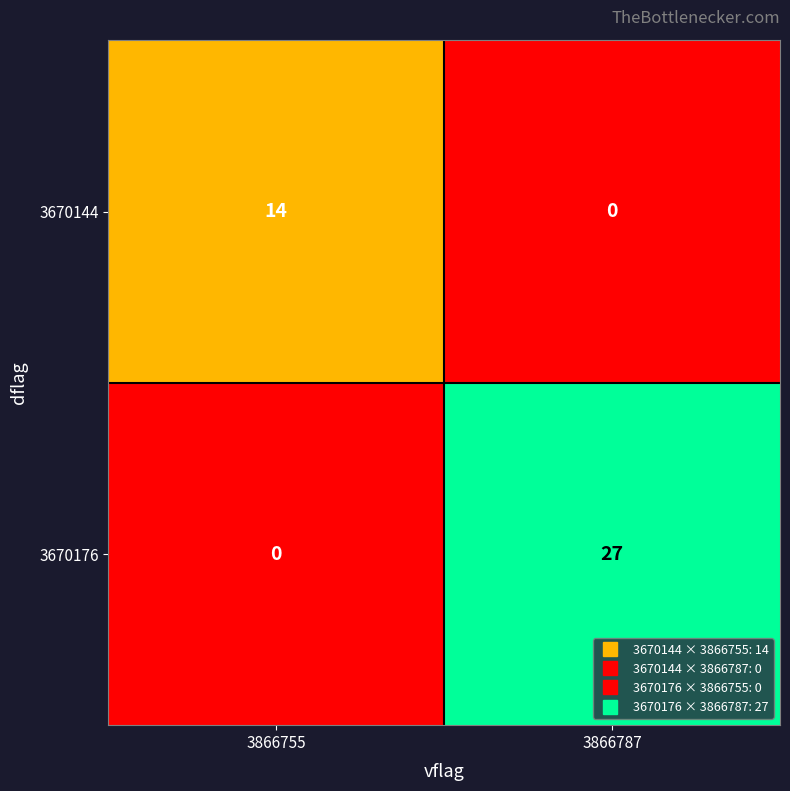

What is the total value across all series at 3866755?

14